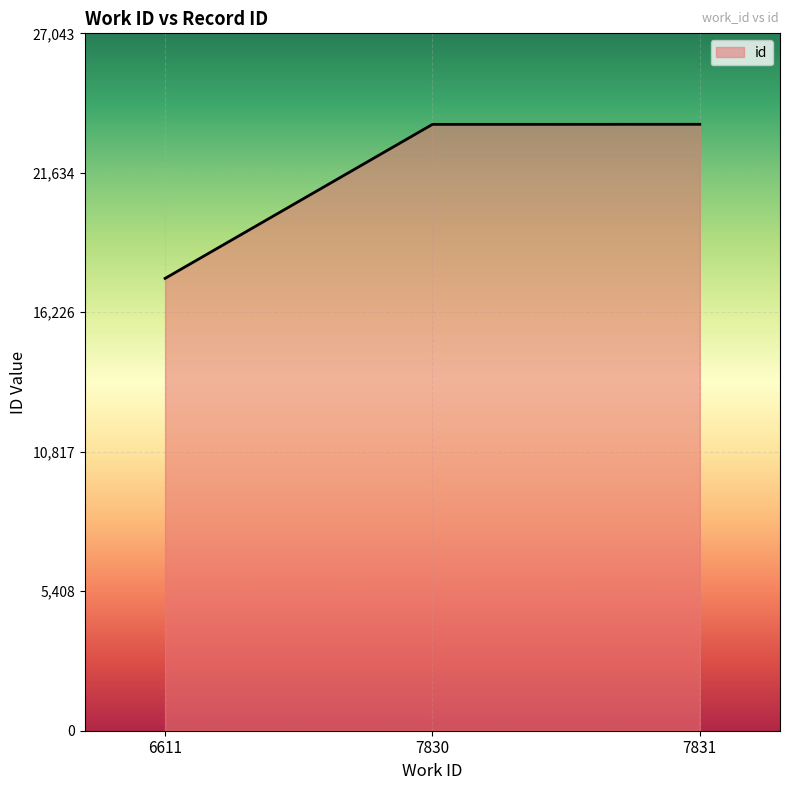

Count the number of data series in this chart.

1